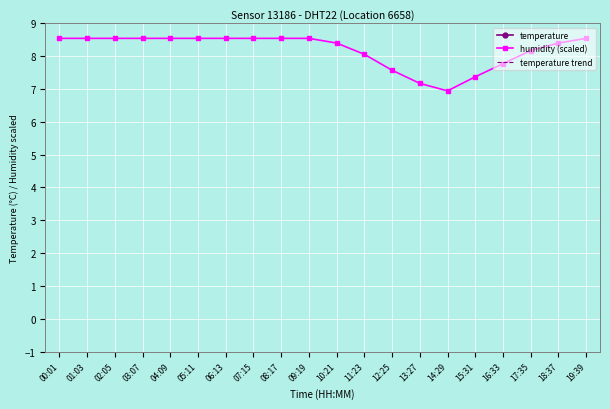

What is the approximate value of humidity (scaled) at 16:33?

7.8